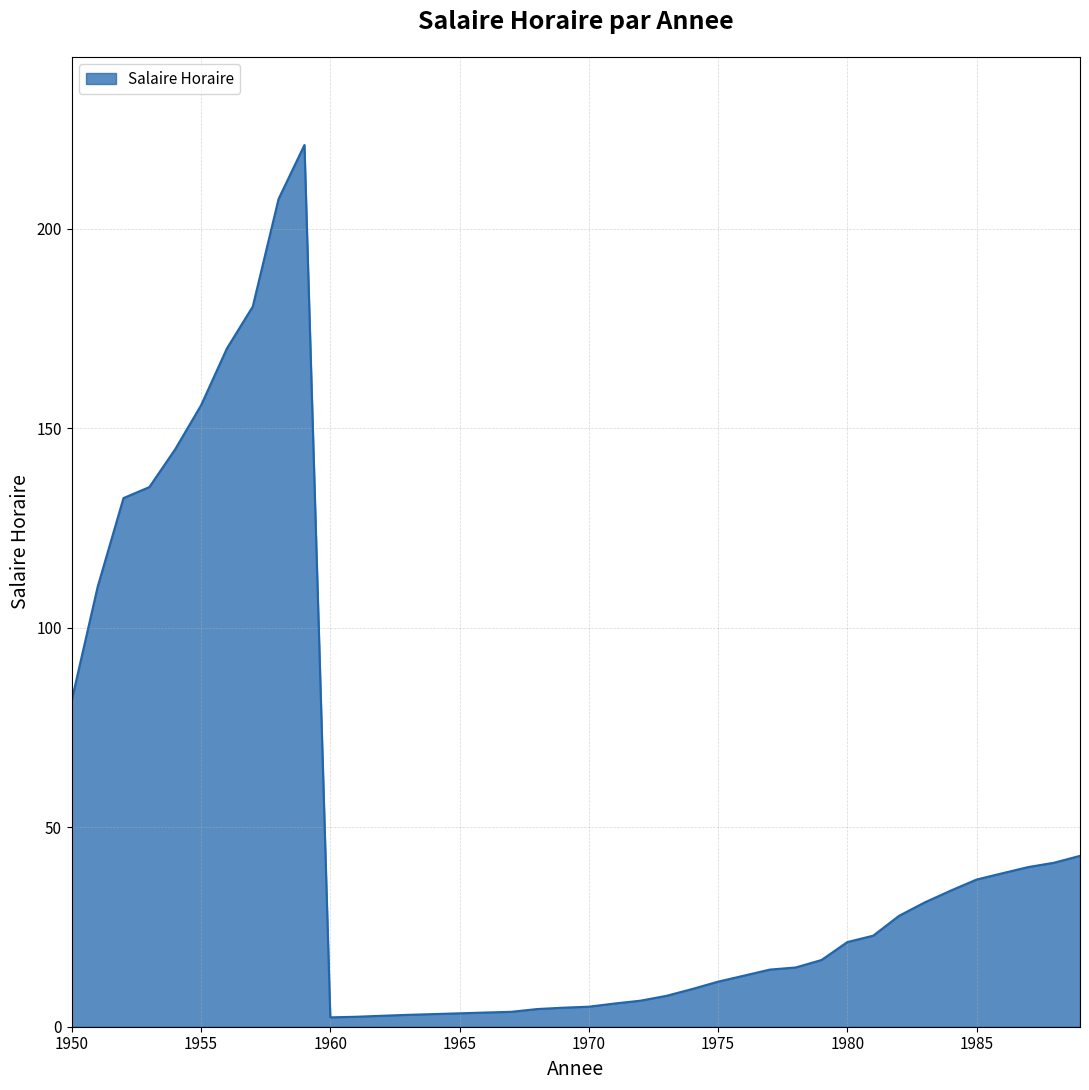

What is the greatest value displayed?

221.0